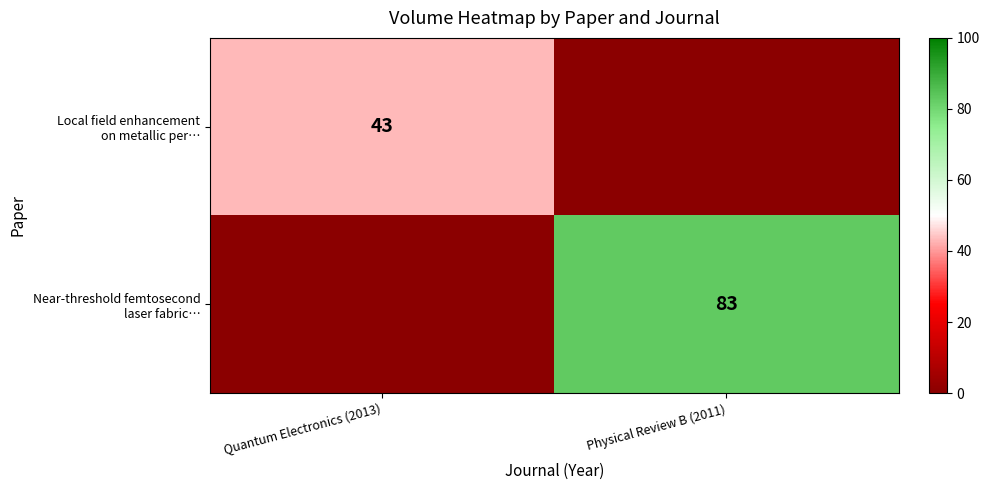

Which category has the highest value across all series?

Physical Review B (2011)